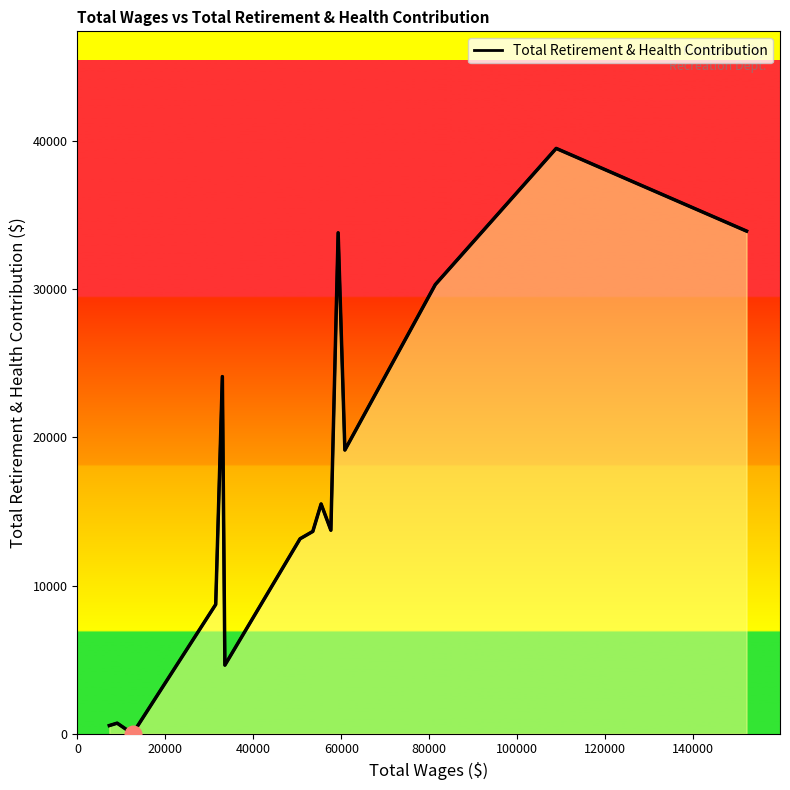

Reading left to right, transcribe all the data shown in this chart.

551	713	0	8724	24104	4629	13158	13655	15508	13735	33810	19147	30319	39507	33926